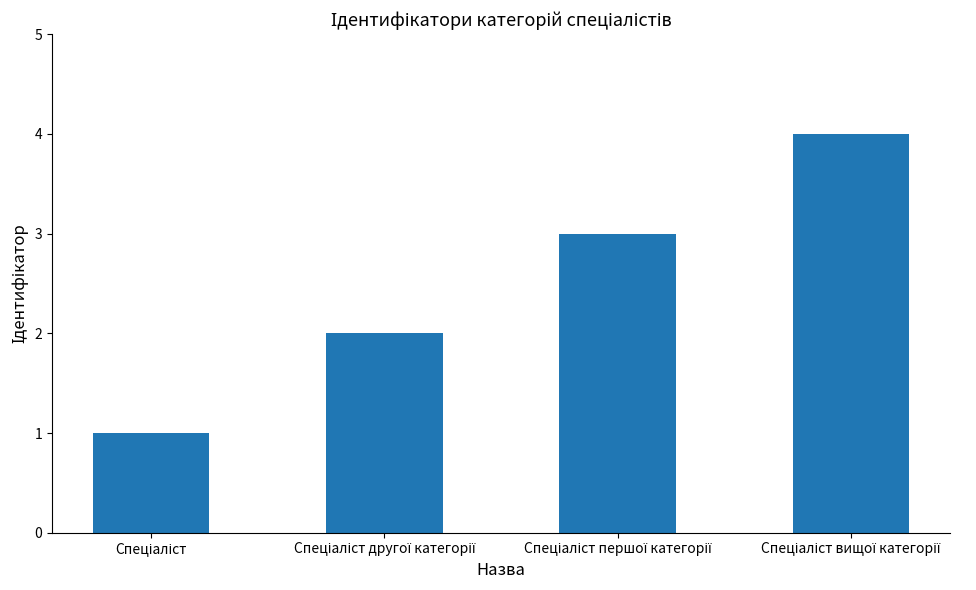

What is the sum of all values?

10